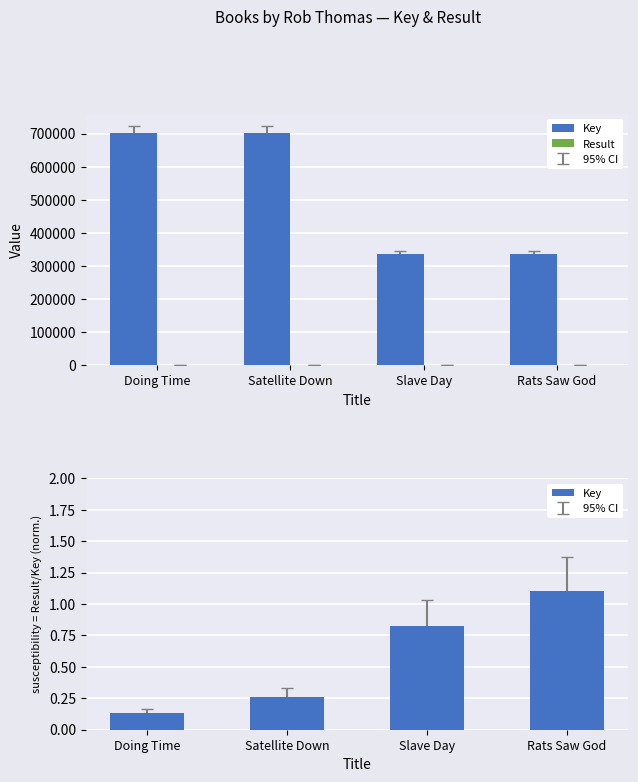

What is the label of the 4th bar from the right?

Doing Time